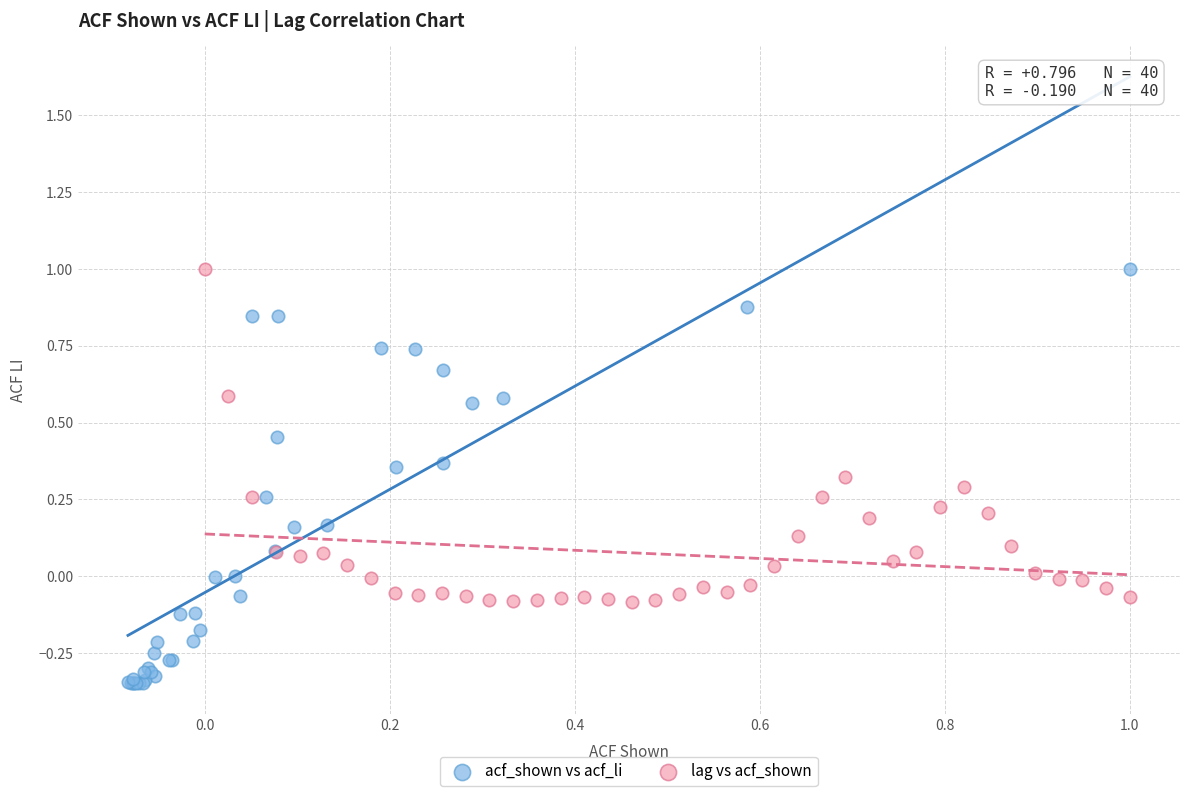

Which series contains the lowest Y value?

acf_shown vs acf_li